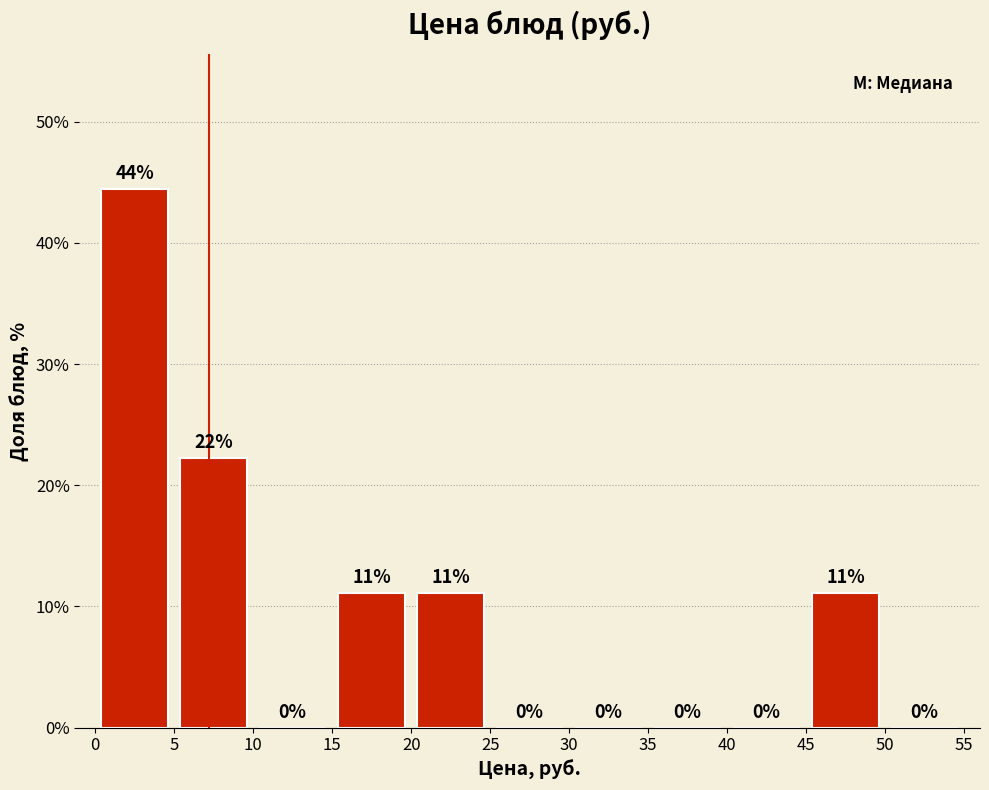

Which range on the x-axis has the tallest bar?

0 to 5